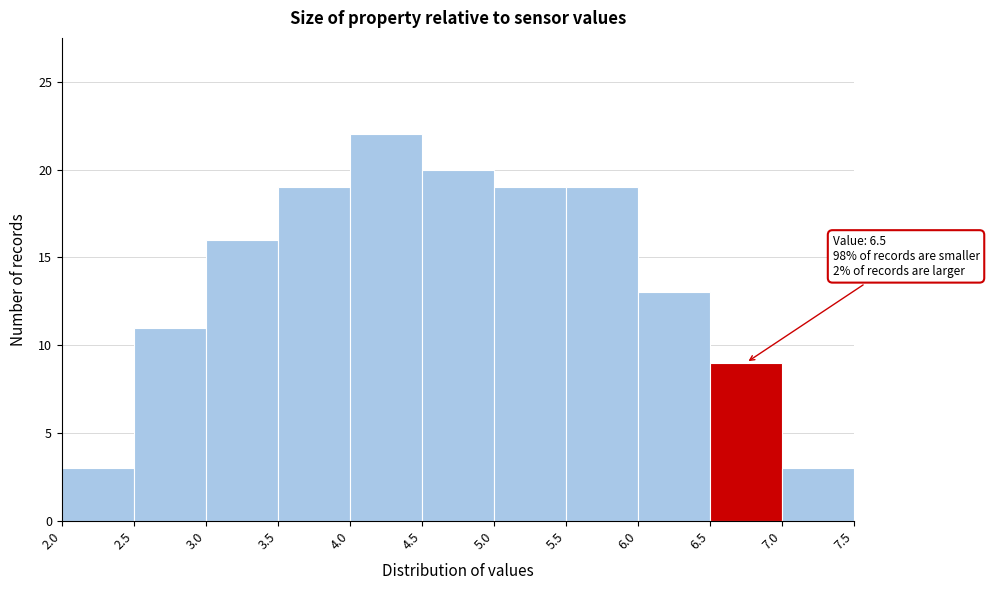

Which range on the x-axis has the tallest bar?

4.0 to 4.5